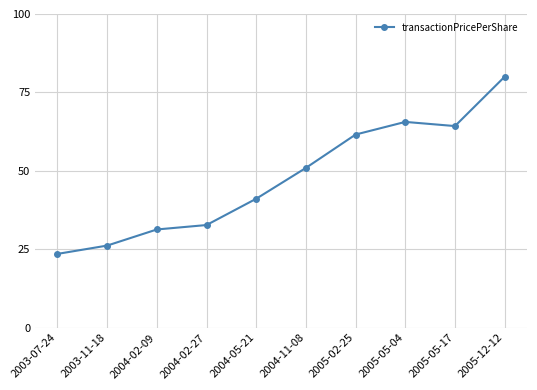

At which label is the value closest to 51?

2004-11-08